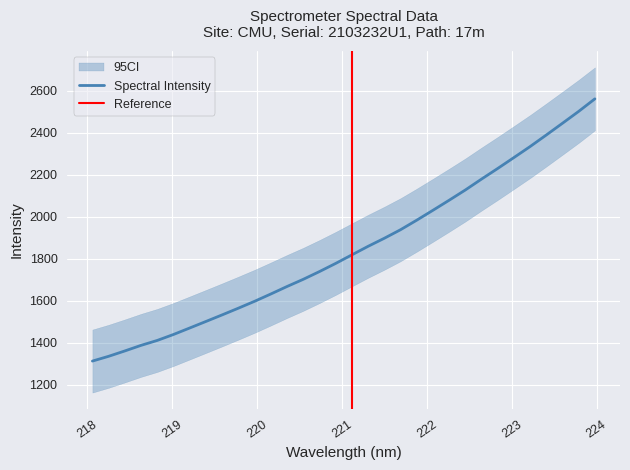

What is the smallest value displayed?

1313.8